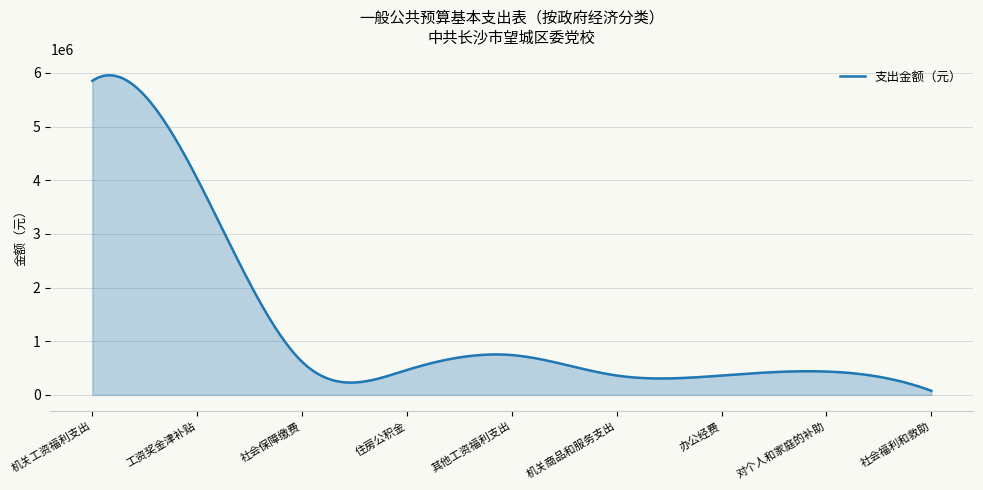

Does the chart display data point markers on the line(s)?

No